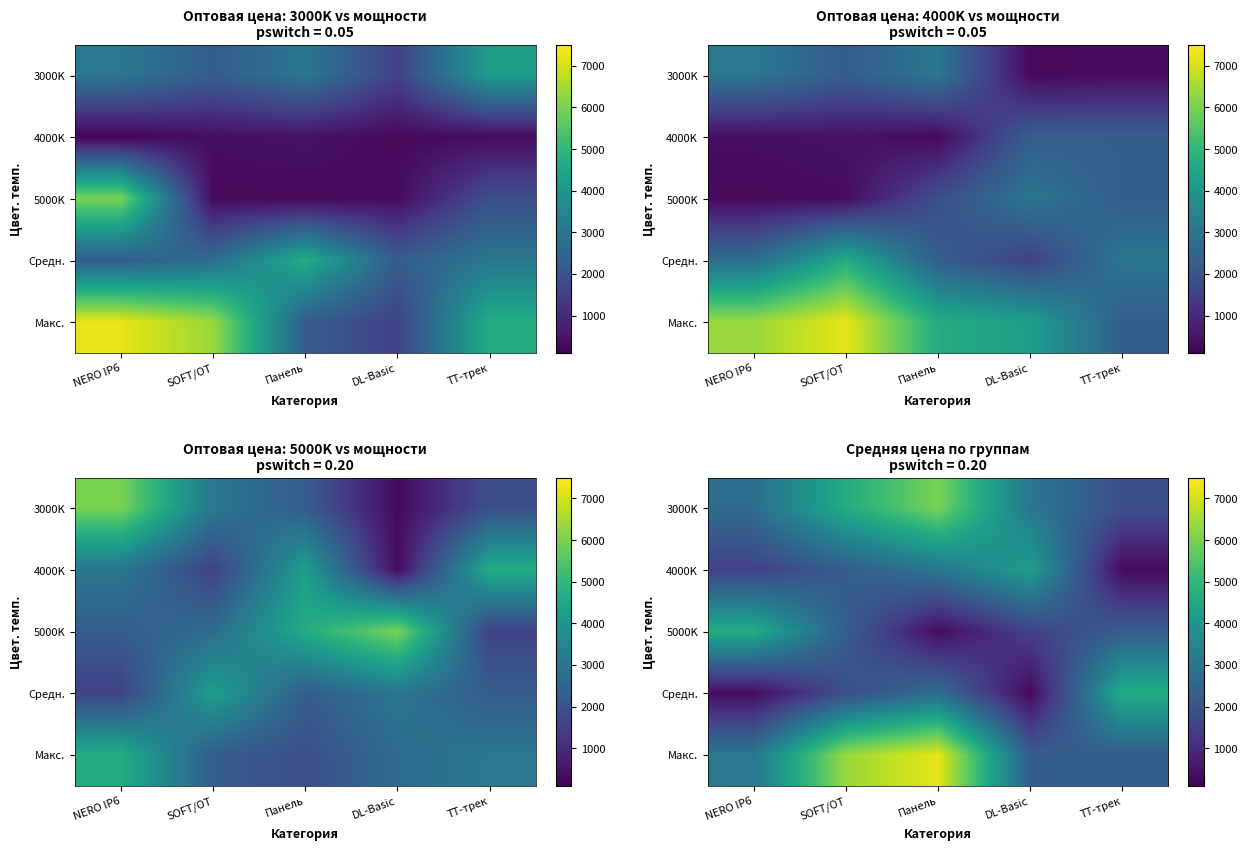

How many categories are shown in the chart?

5